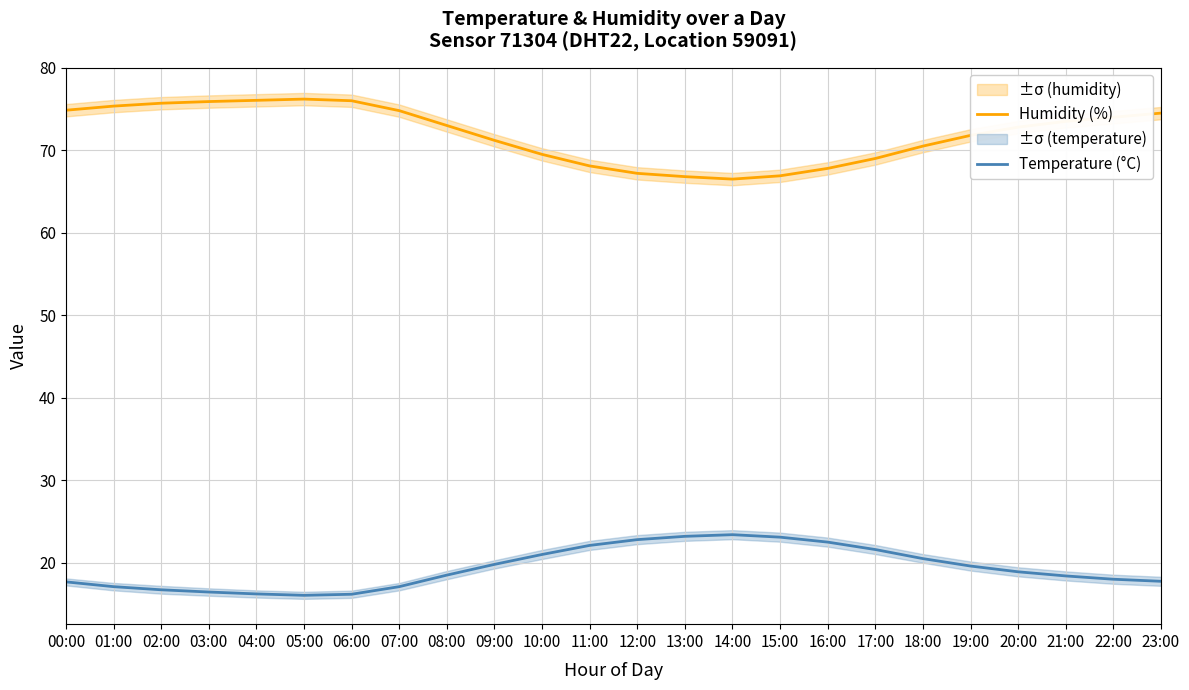

What is the difference between the highest and lowest values at 11:00?

46.0